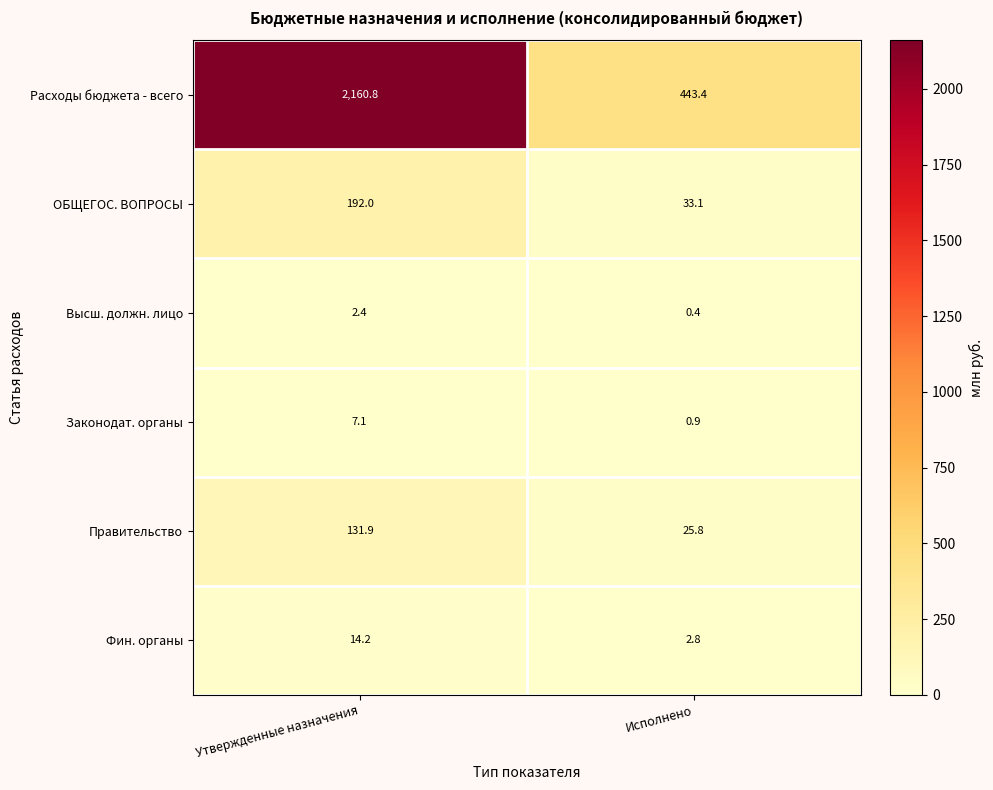

What is the difference between the Расходы бюджета - всего values at Исполнено and Утвержденные назначения?

1717.4